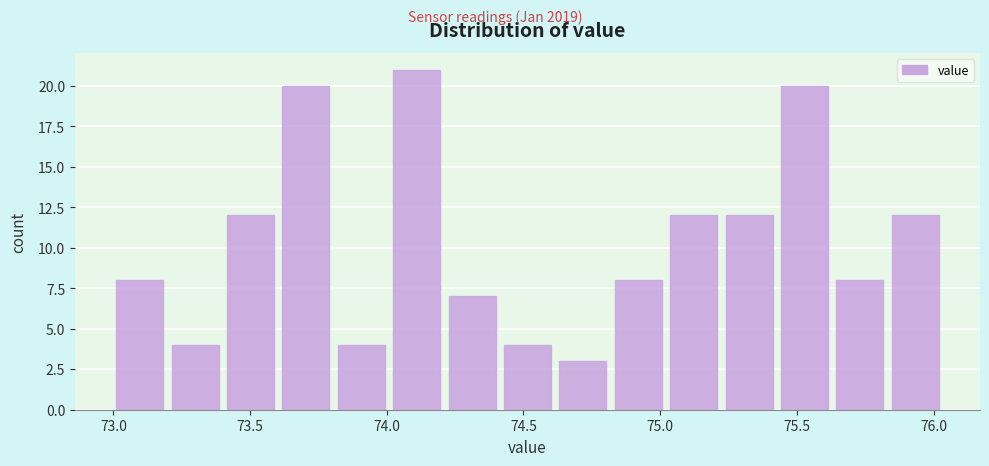

Over which range of the x-axis is the bar tallest?

74.00 to 74.25